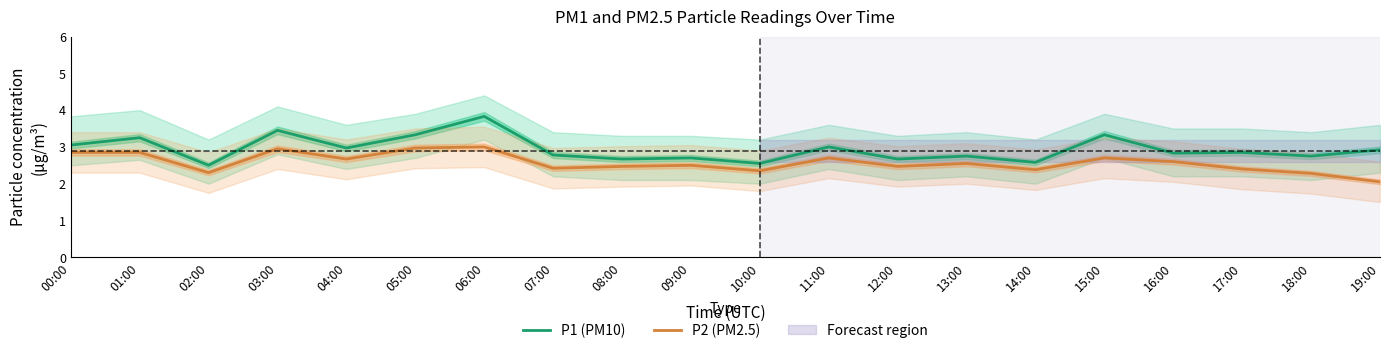

Where is P1 (PM10) nearest to the value 3?

11:00